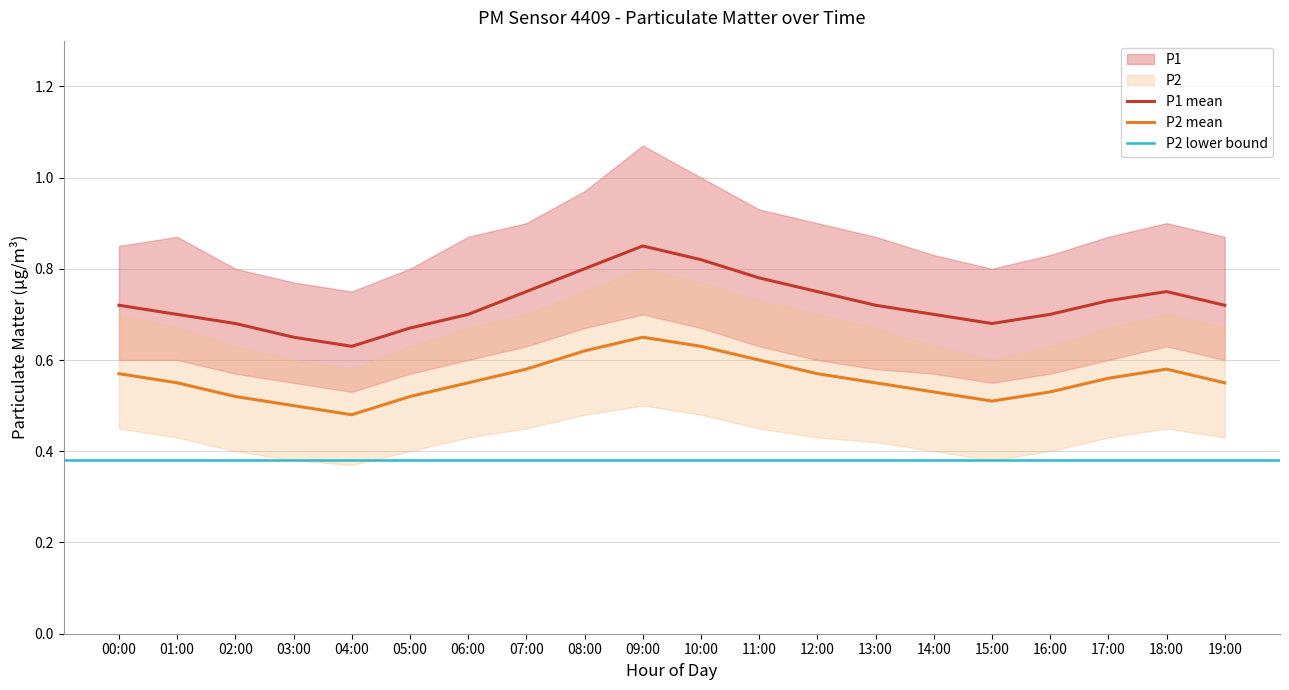

Where is the first local minimum for P1_lower?

04:00